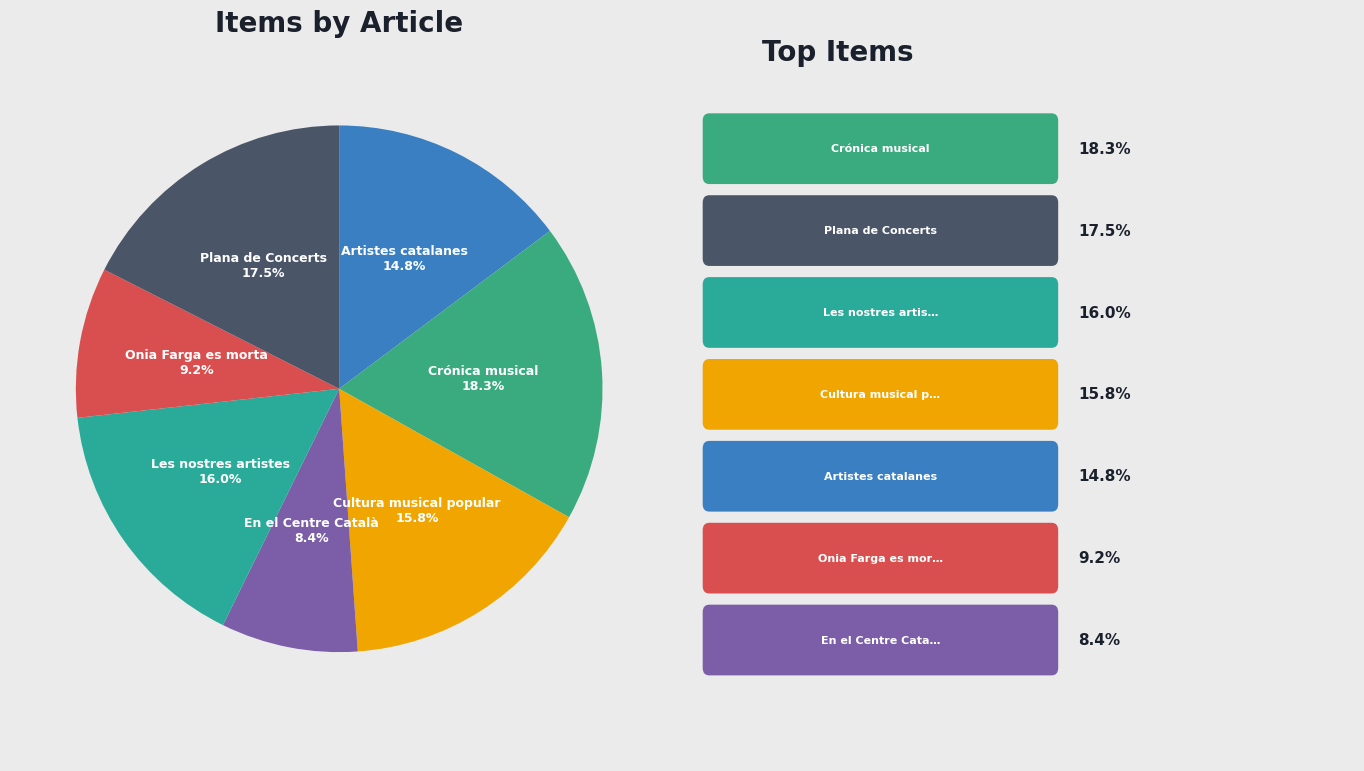

Combined, do Les nostres artistes and Plana de Concerts account for over 50%?

No